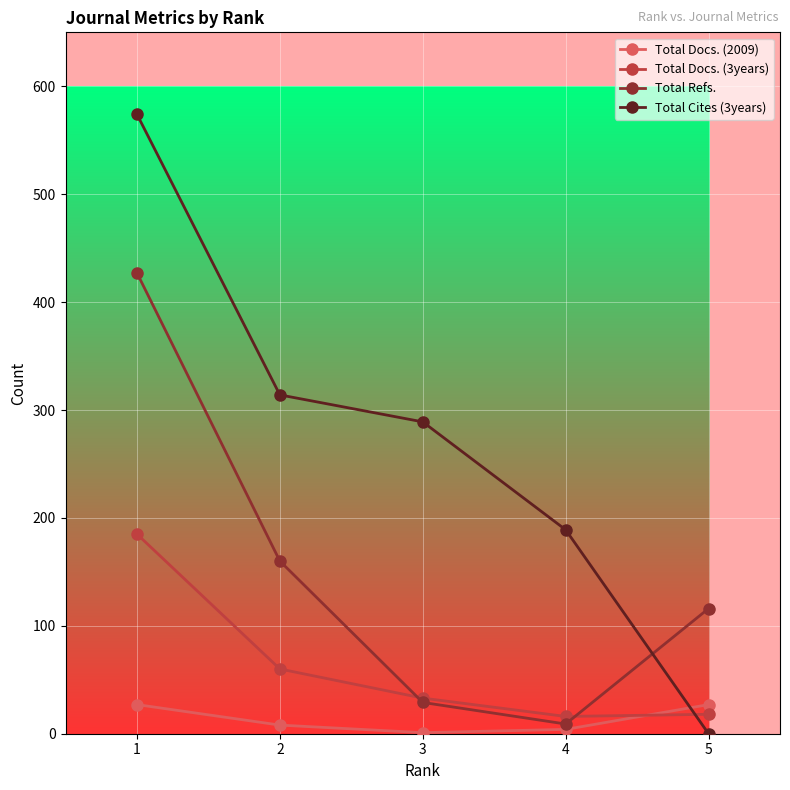

Between which two adjacent categories do Total Docs. (2009) and Total Cites (3years) first intersect?

4 and 5